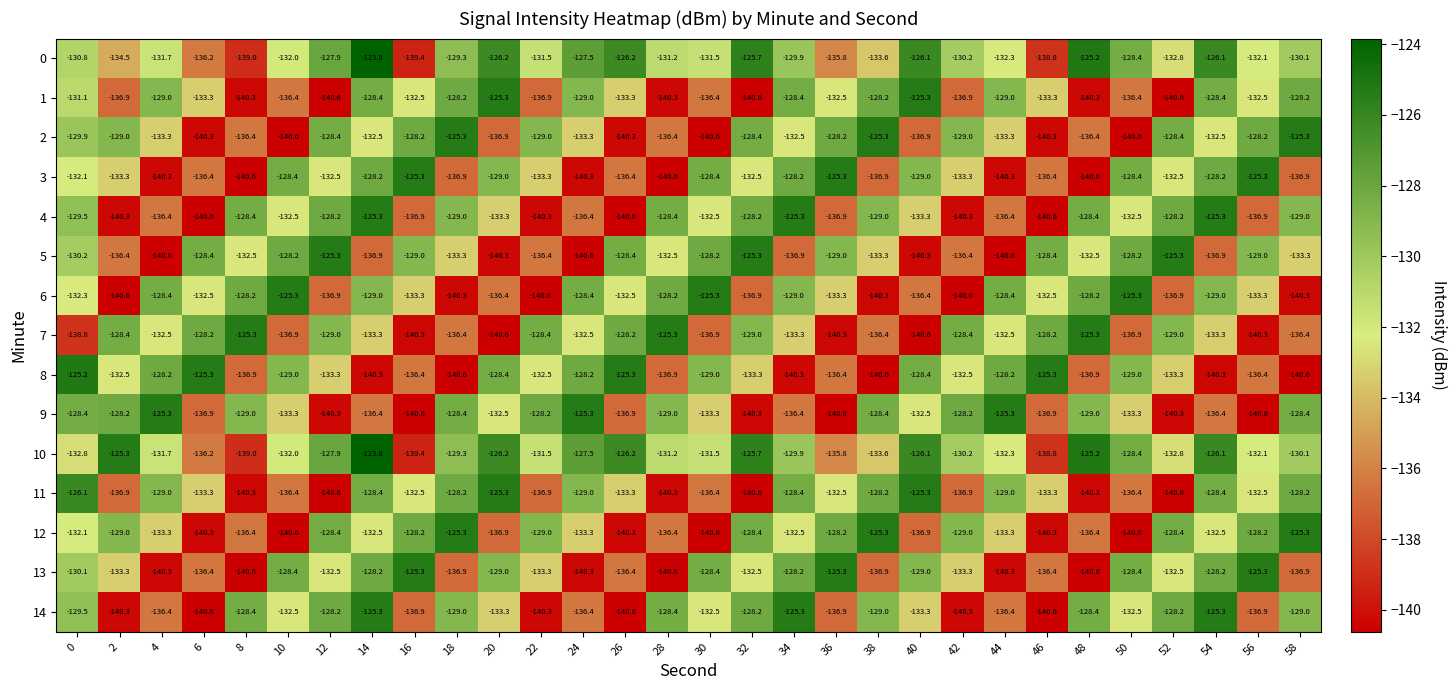

What is the greatest value displayed?

-123.8